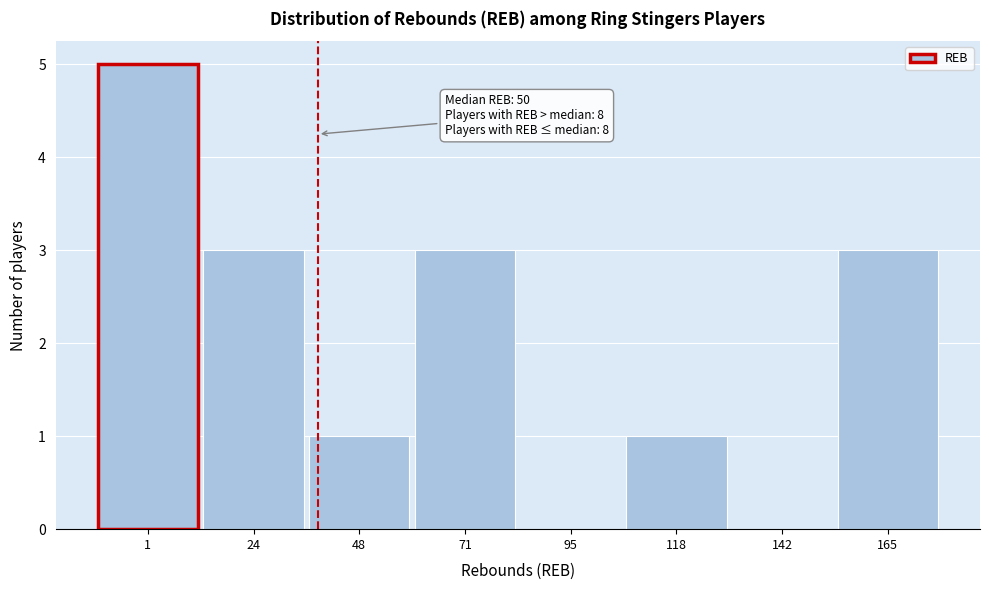

Reading left to right, list all the values displayed in this chart.

1=5	24=3	48=1	71=3	95=0	118=1	142=0	165=3